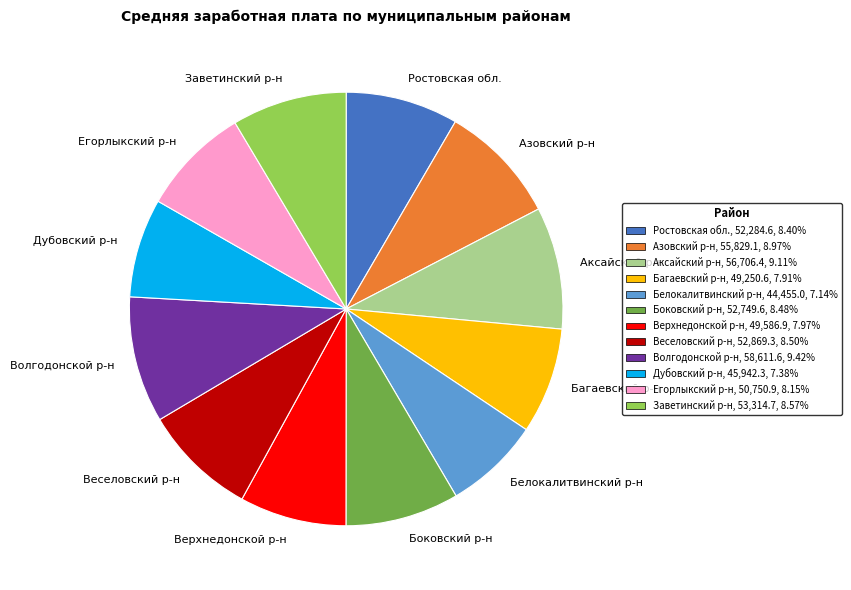

What is the ratio of the value at Волгодонской р-н to the value at Боковский р-н?

1.1